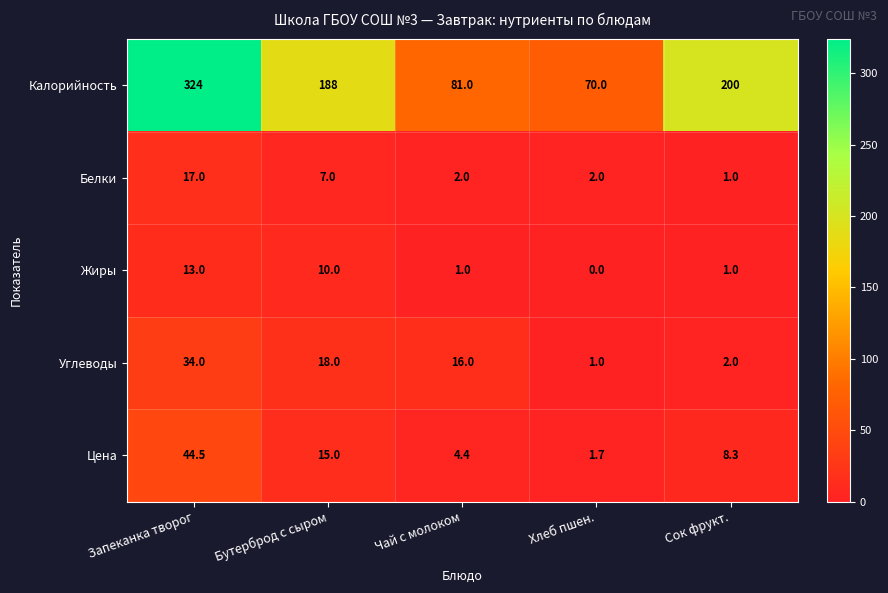

Which series has the largest range (max minus min)?

Калорийность